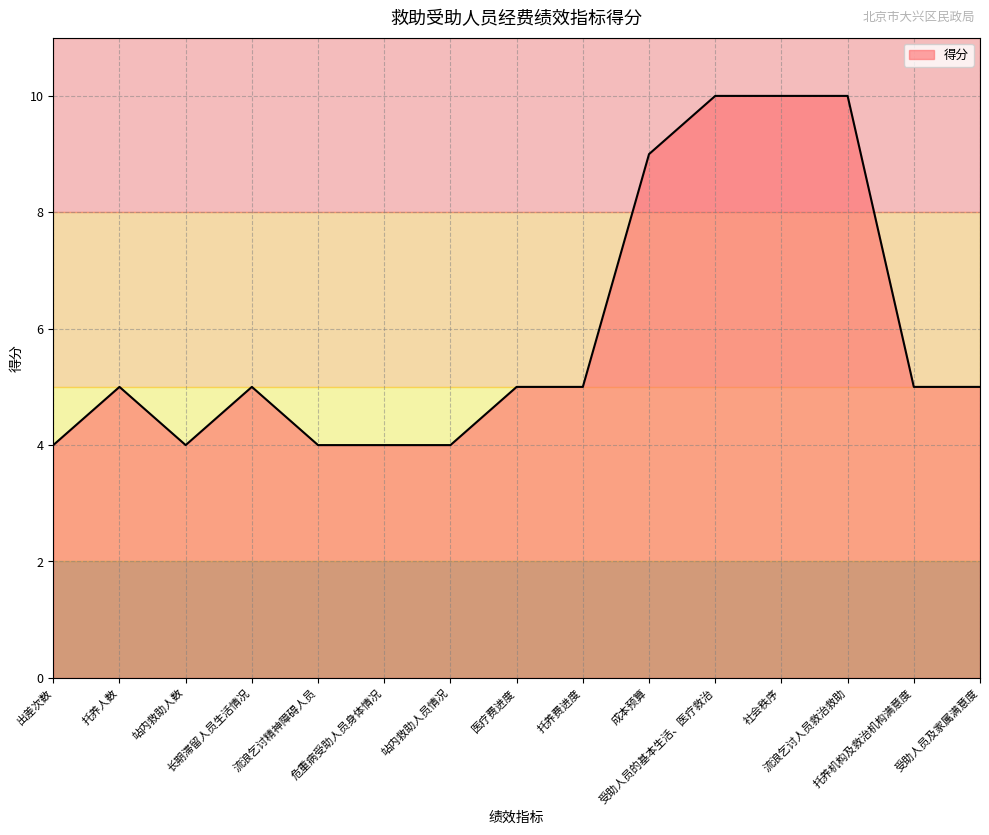

How many lines are shown in the chart?

1